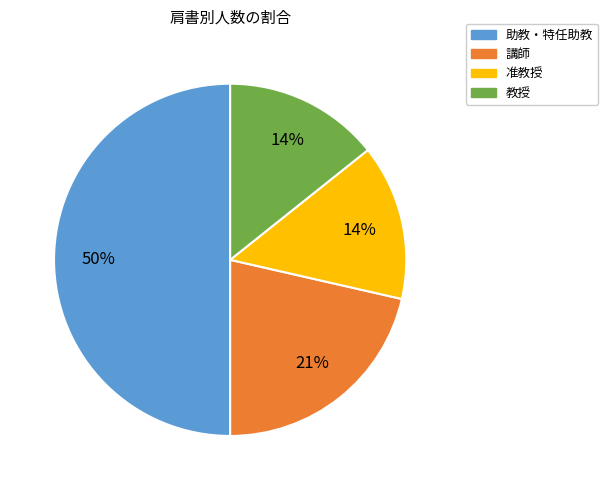

Does 教授 account for over 50% of the chart?

No